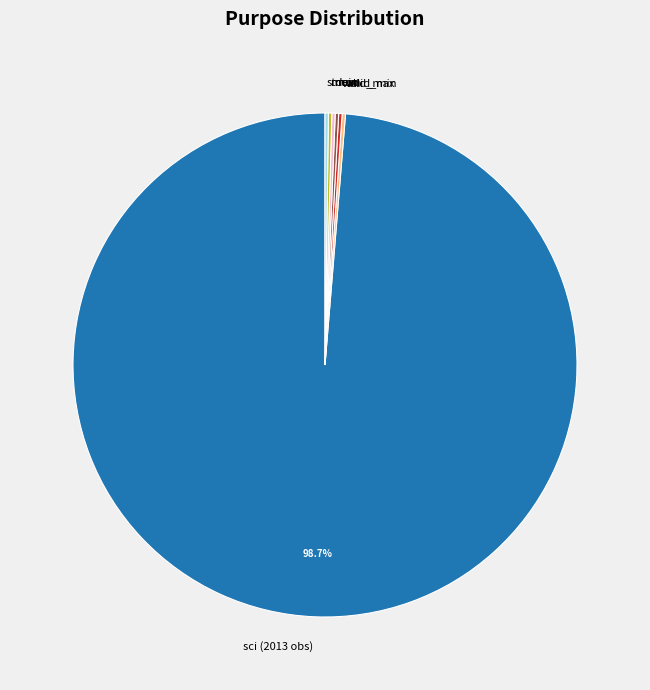

Is sci (2013 obs) the majority of the pie?

Yes